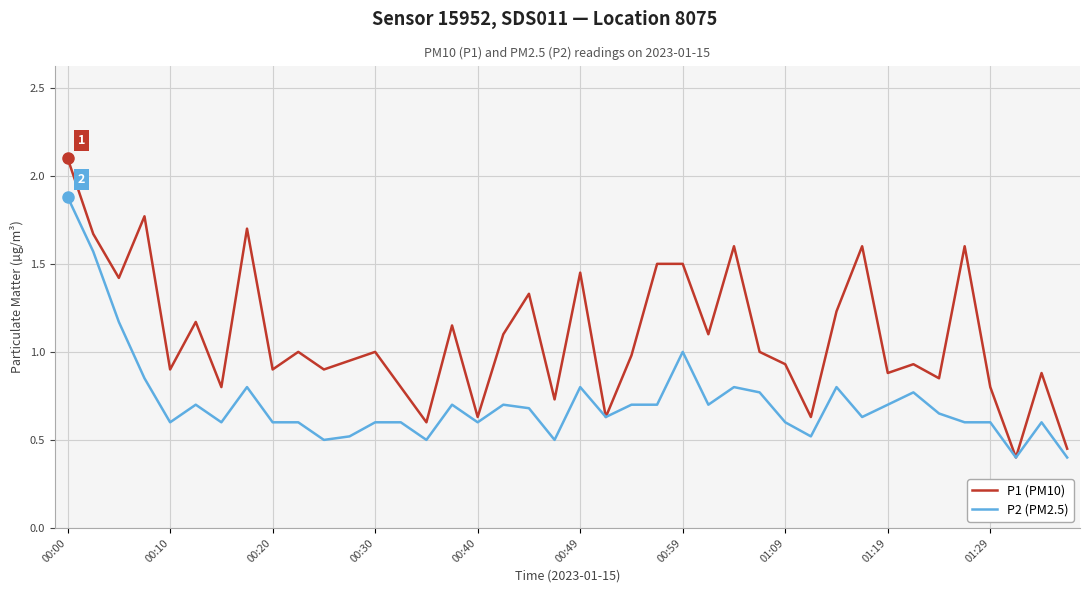

Which series has the largest range (max minus min)?

P1 (PM10)